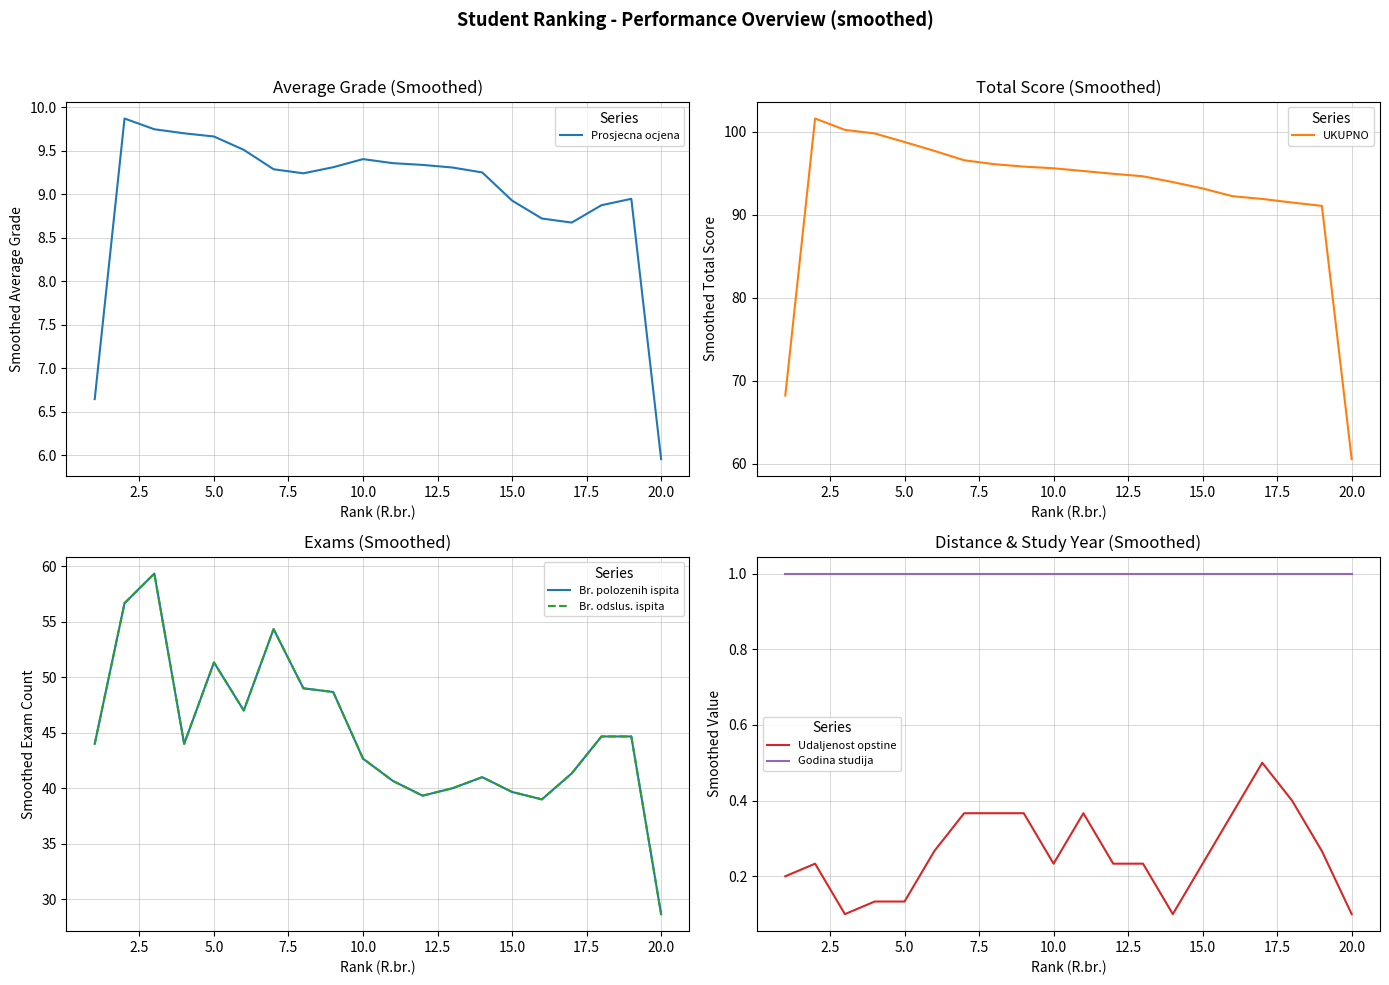

What is the maximum value for Godina studija?

1.0